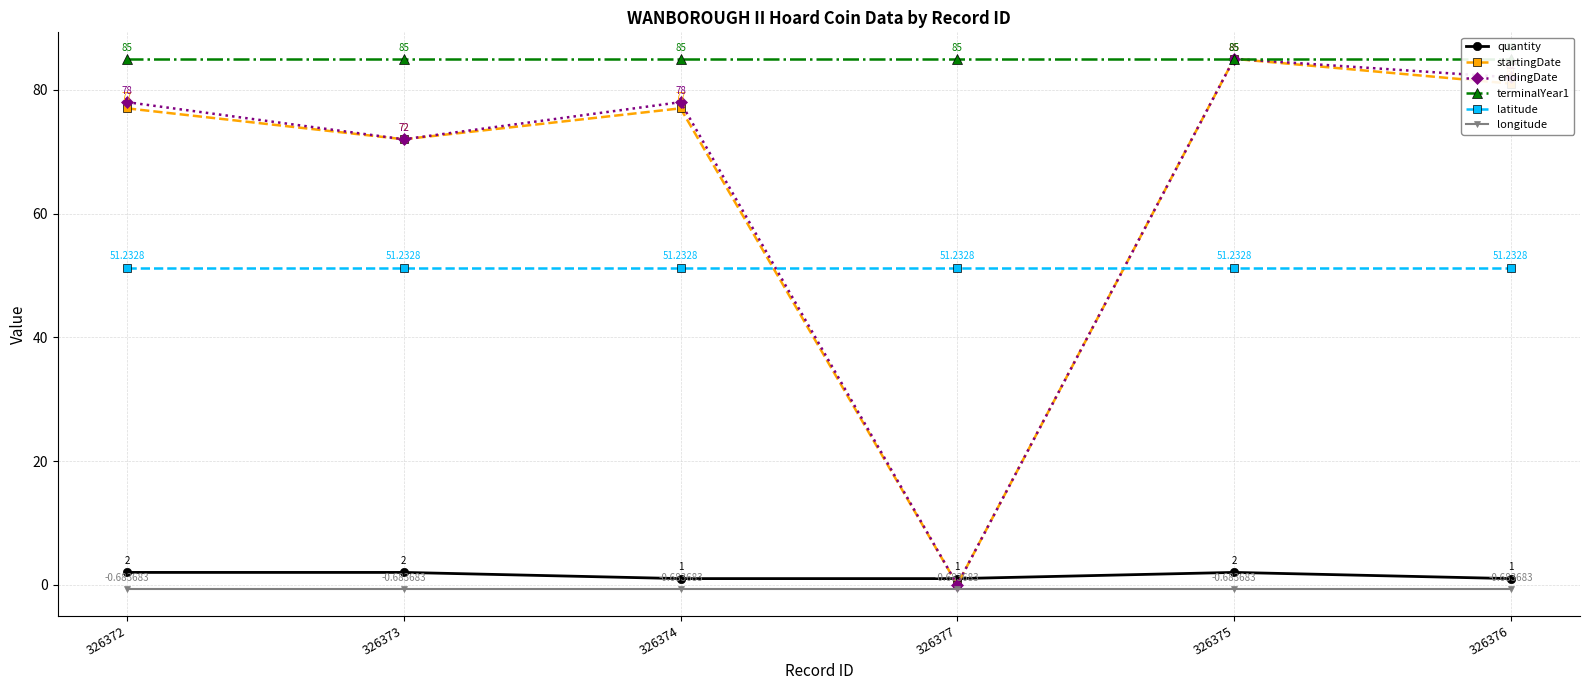

Does the chart have visible grid lines?

Yes